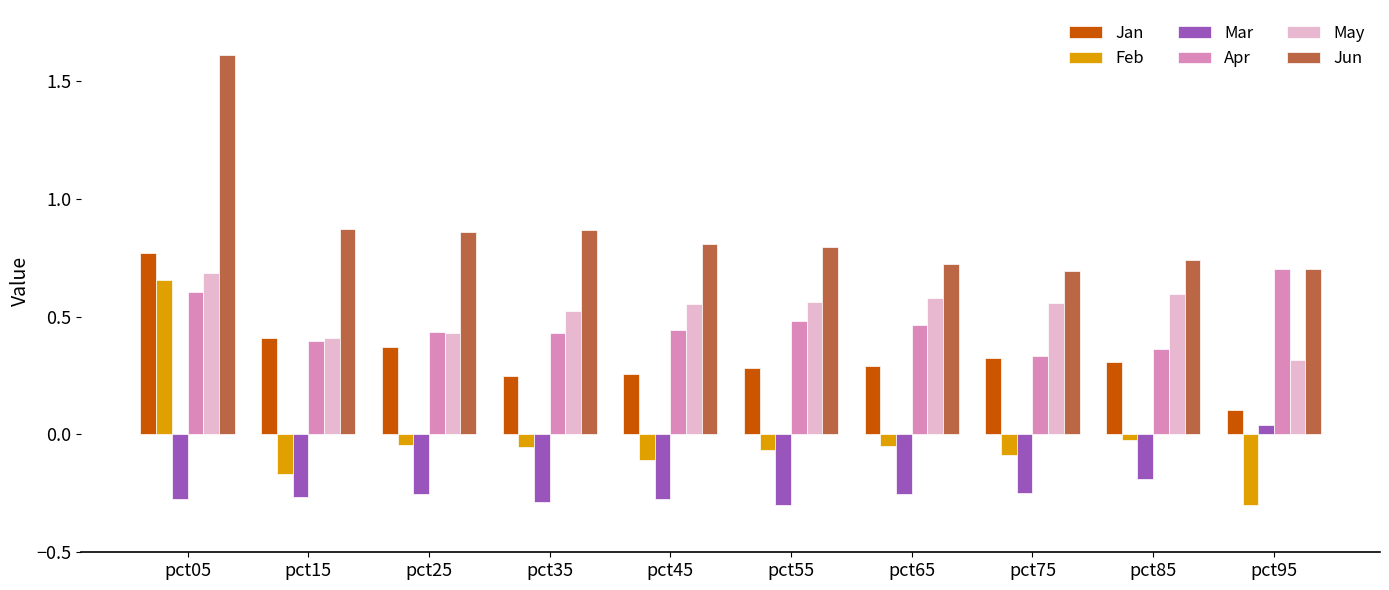

At which category is the sum across all series the highest?

pct05